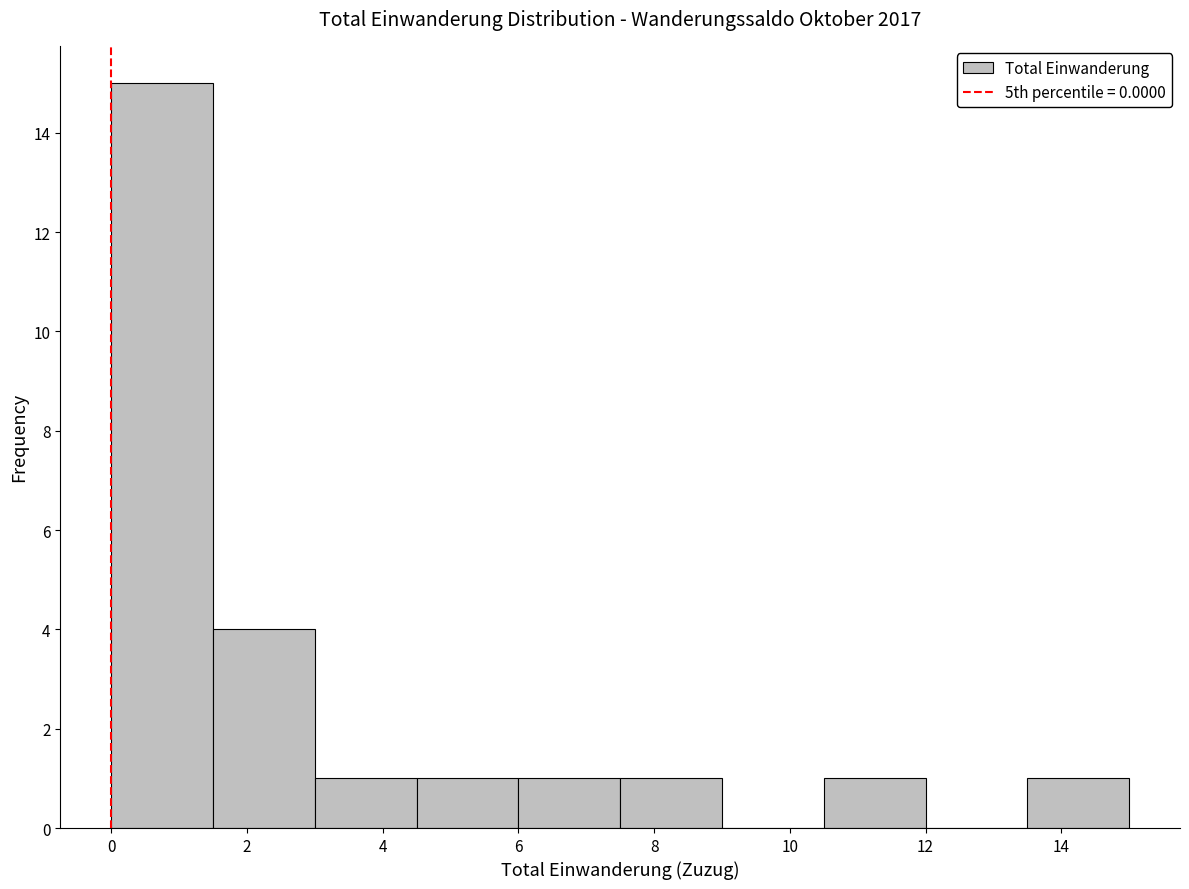

Reading left to right, transcribe this chart: for each bar, give the range it covers on the x-axis and its height. Neither the bar edges nor the heights are printed on the chart, so give them approximately, as read against the axes.

0.0 to 1.5: 15
1.5 to 3.0: 4
3.0 to 4.5: 1
4.5 to 6.0: 1
6.0 to 7.5: 1
7.5 to 9.0: 1
9.0 to 10.5: 0
10.5 to 12.0: 1
12.0 to 13.5: 0
13.5 to 15.0: 1